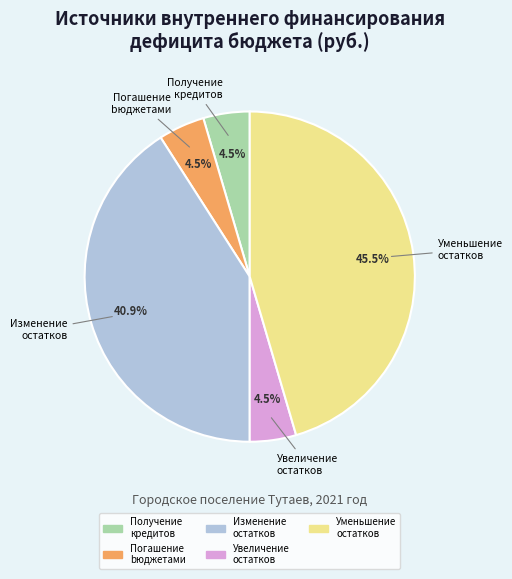

Is there any slice that represents more than half of the pie?

No